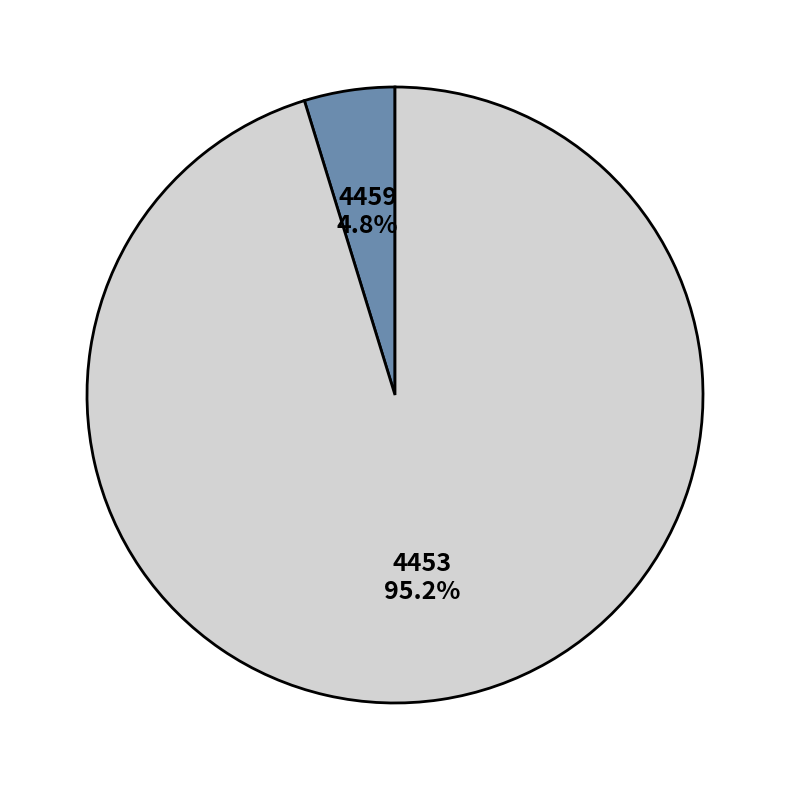

What percentage do 4453 and 4459 together represent?

100.0%